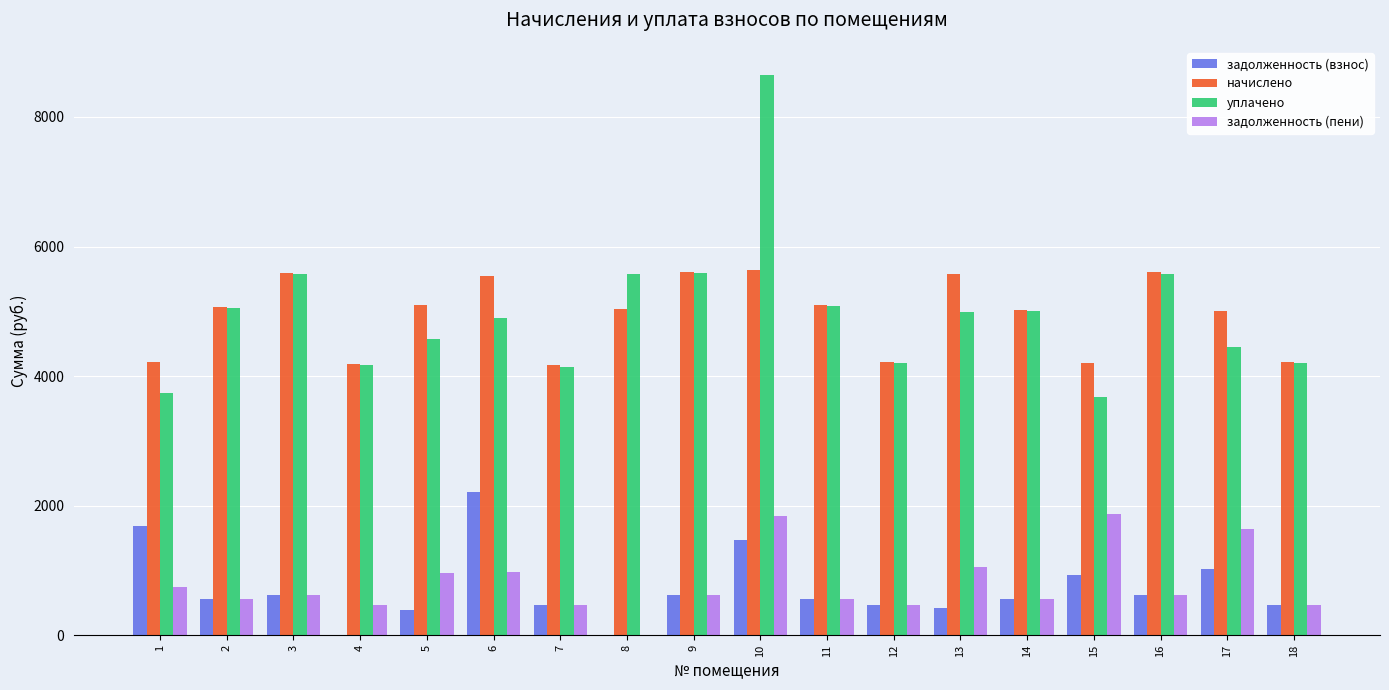

Between 17 and 18, which series saw the biggest shift?

задолженность (пени)